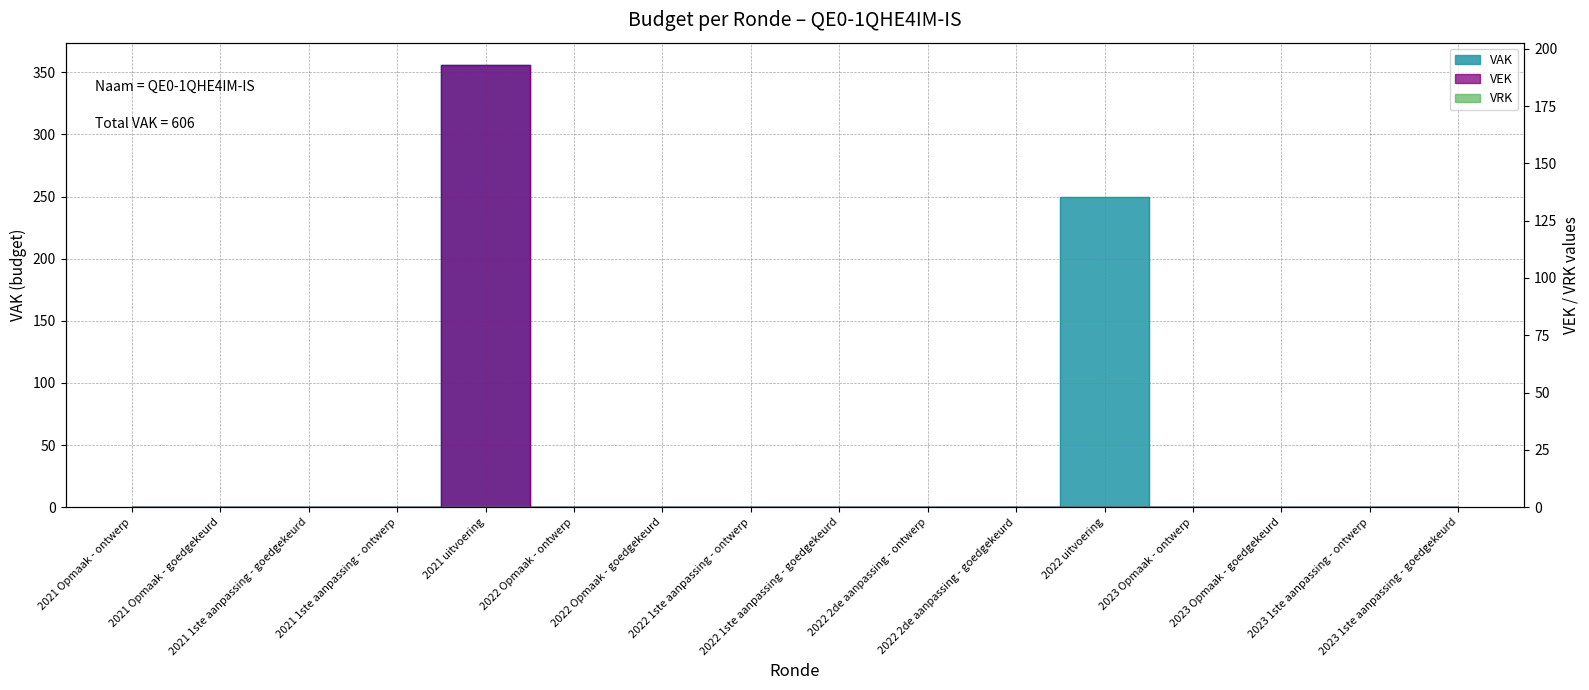

True or false: the data shows 103 at 2021 uitvoering.

False